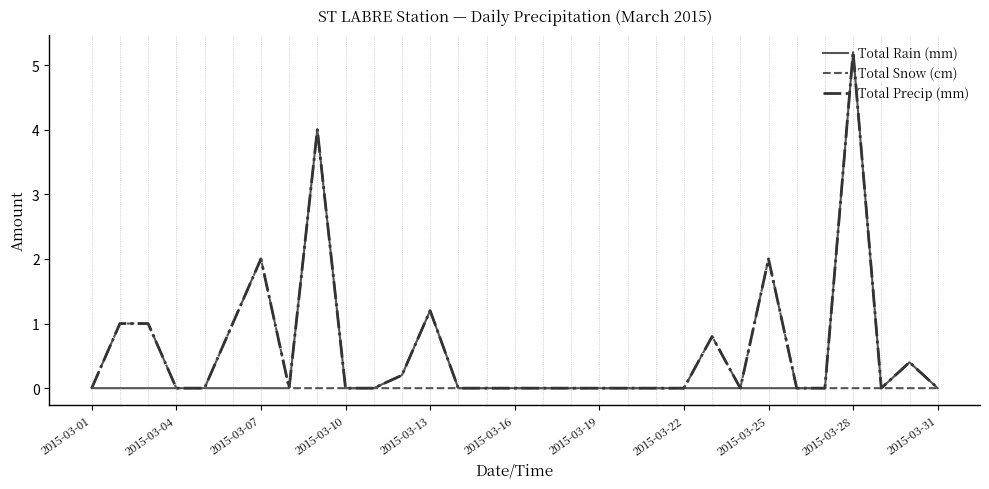

Does the chart have visible grid lines?

No